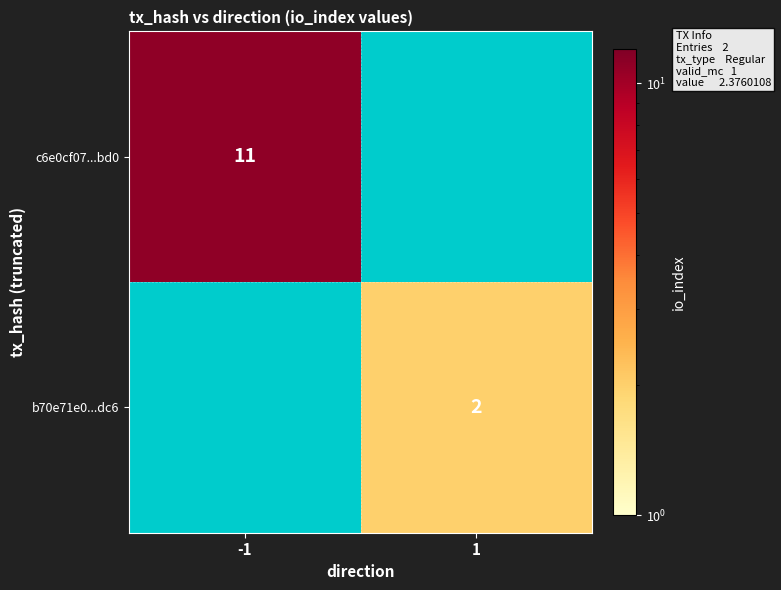

Between 1 and -1, which is larger?

-1